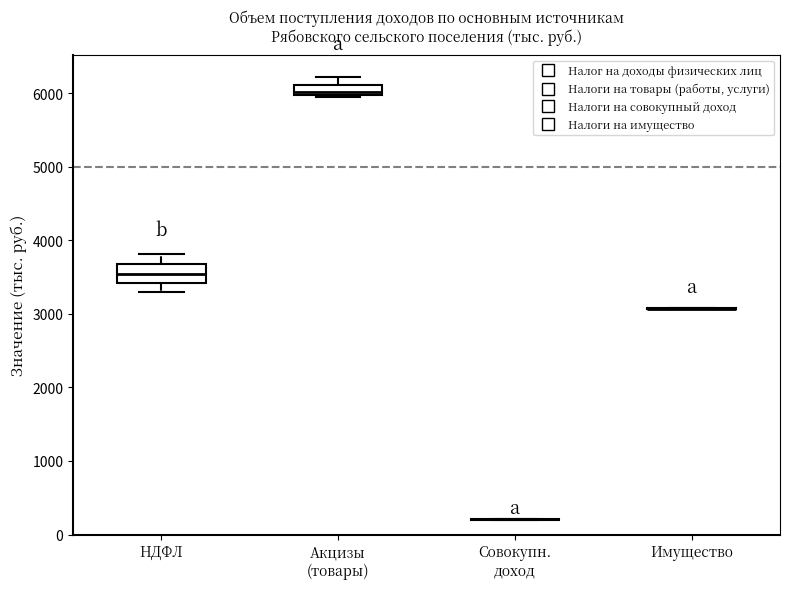

Comparing the boxes themselves (not the whiskers), which one is the tallest?

НДФЛ